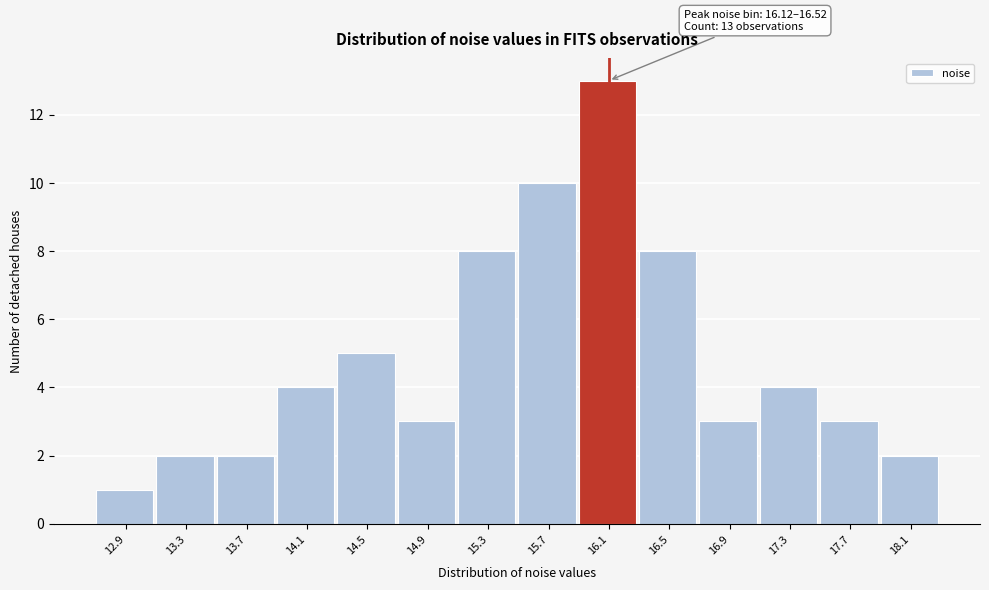

Reading left to right, transcribe all the data shown in this chart.

1	2	2	4	5	3	8	10	13	8	3	4	3	2